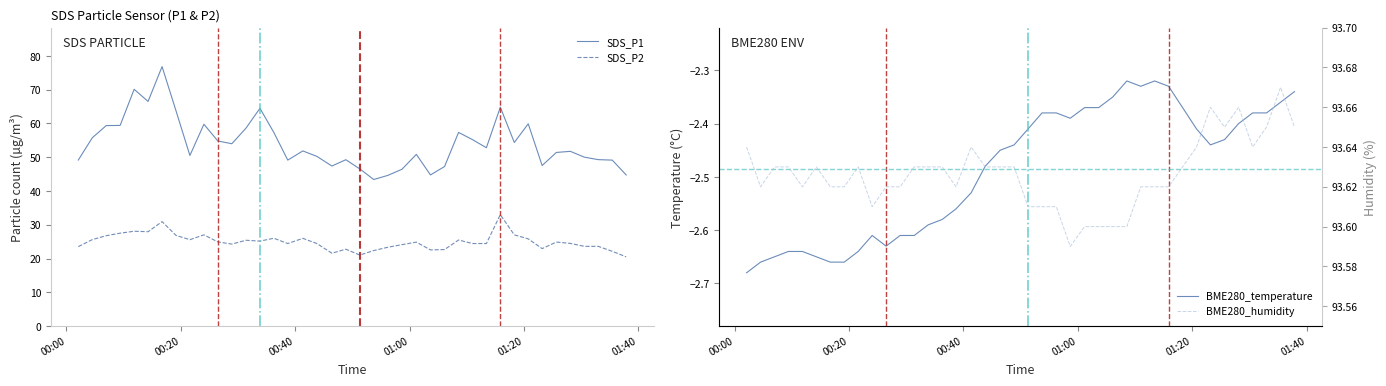

What is the maximum value for BME280_temperature?

-2.3